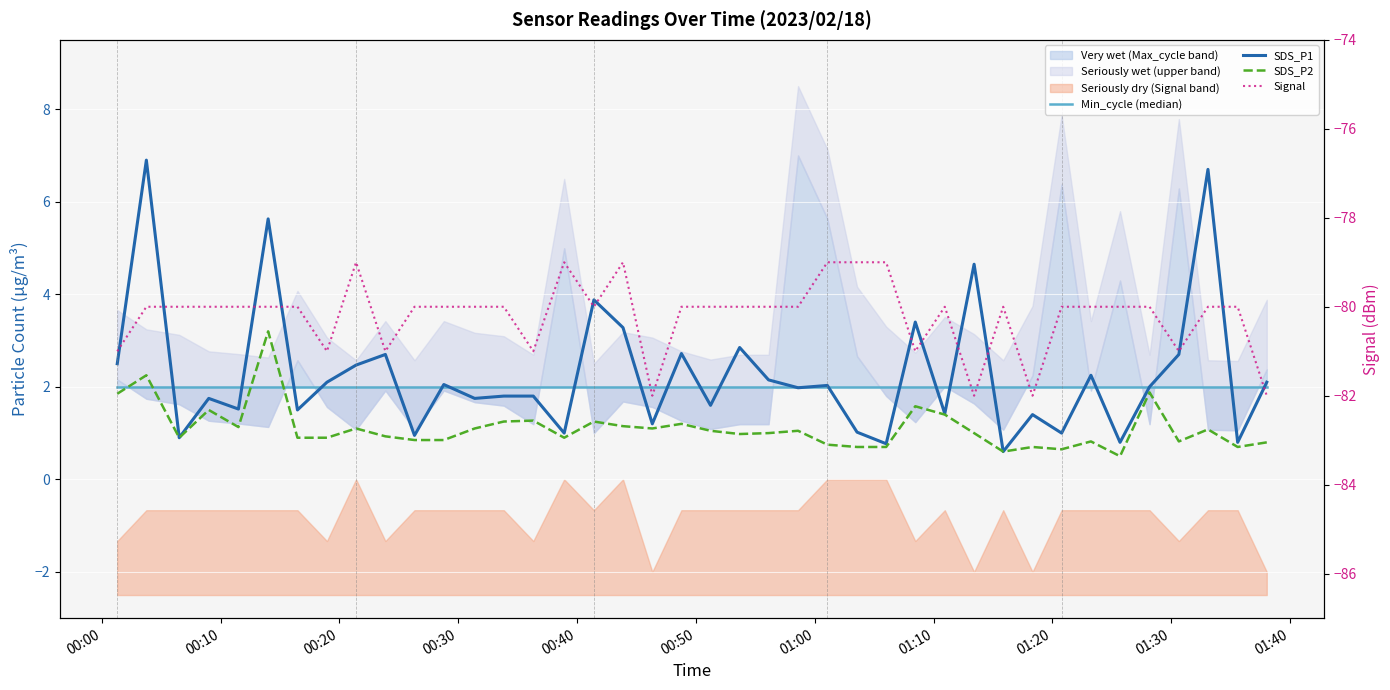

Which series has the widest spread of values?

SDS_P1